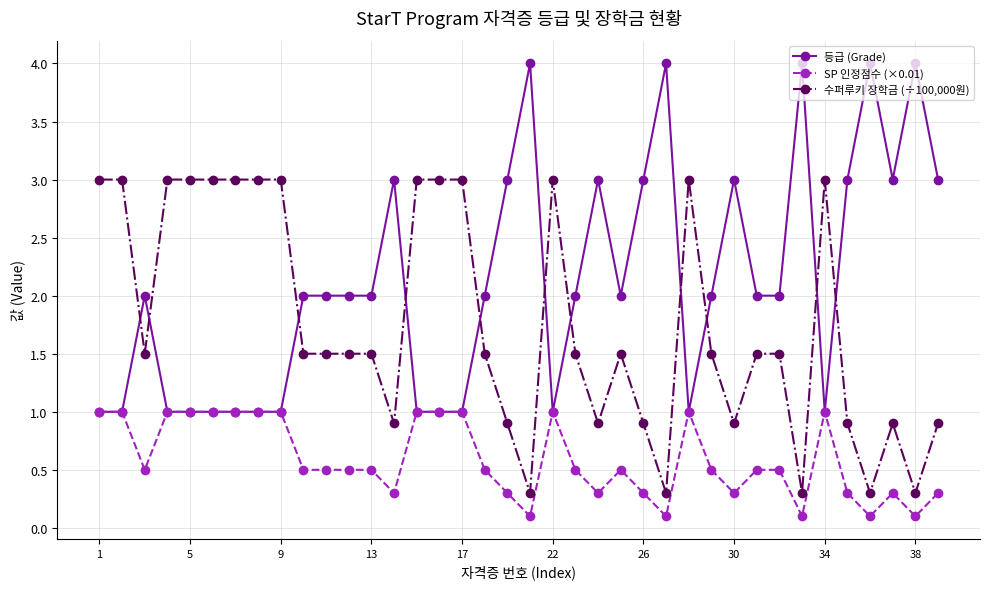

Which series has the largest total across all categories?

등급 (Grade)